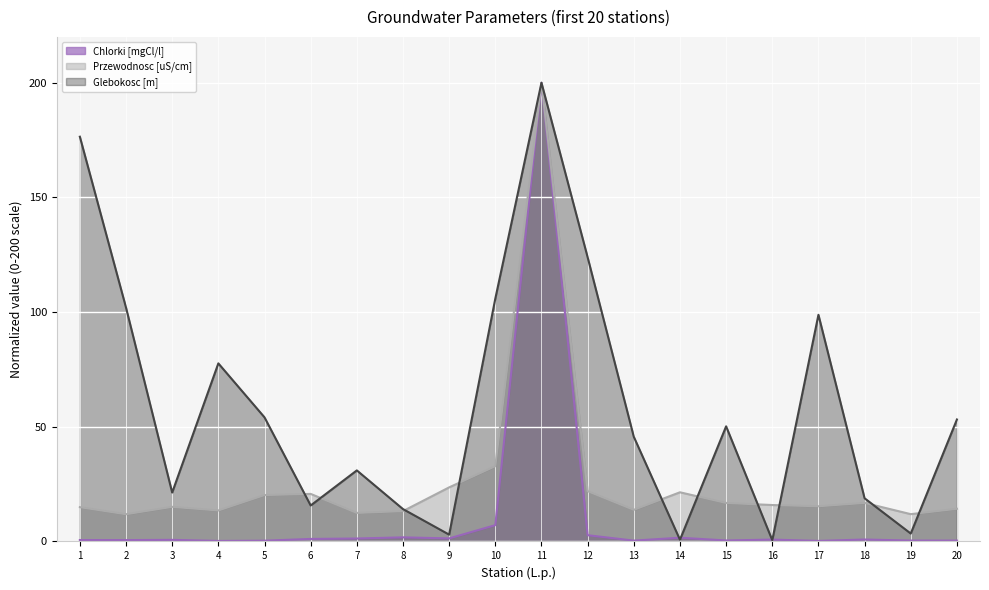

Where does the Glebokosc [m] series first go above 50?

1